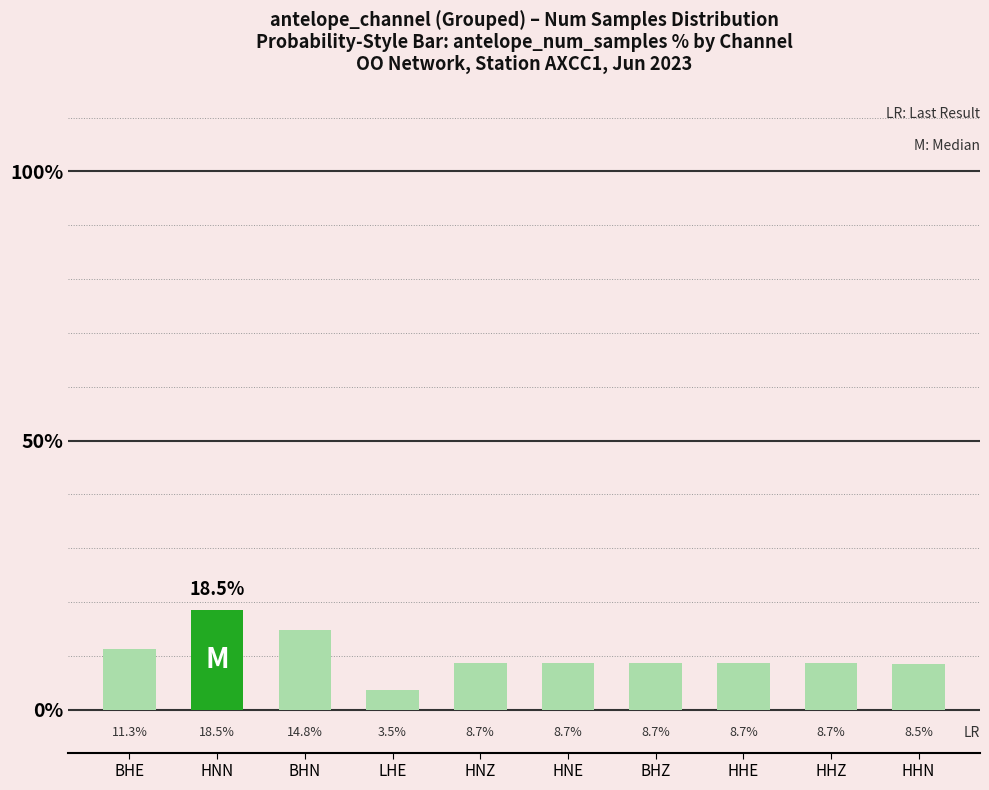

At which category does the chart reach its peak across all series?

HNN